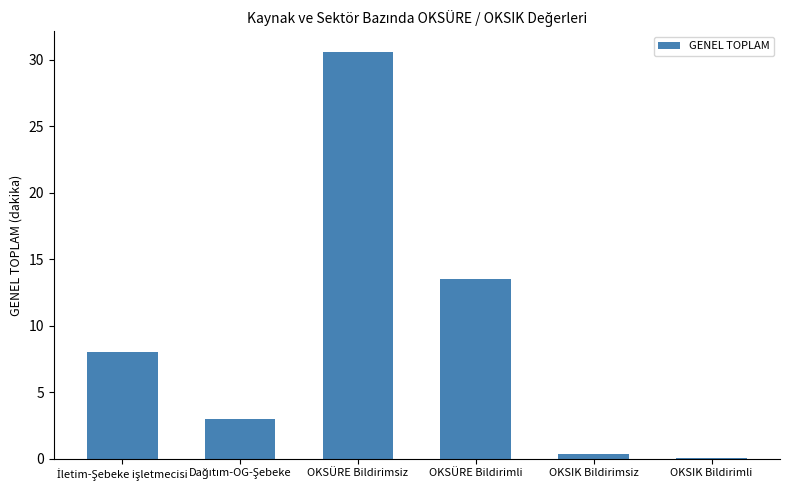

At which label is the value closest to 15?

OKSÜRE Bildirimli